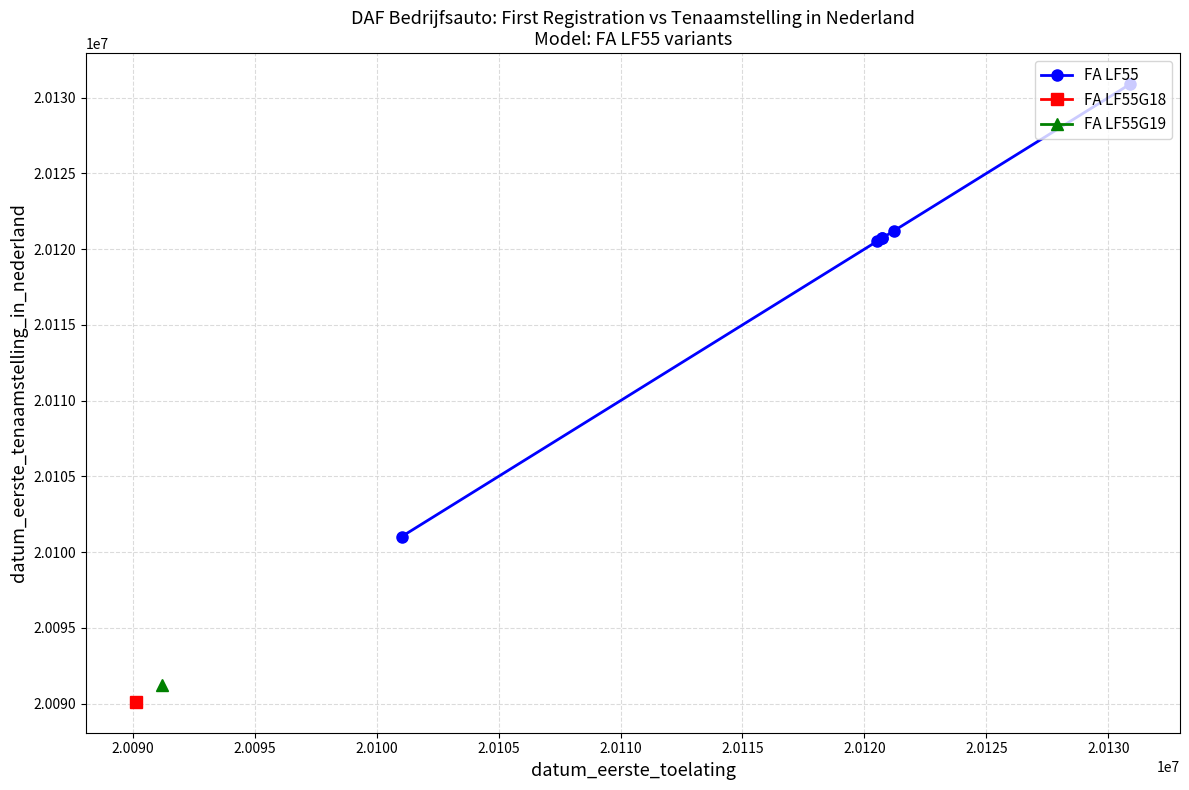

True or false: the data has more than 1 interior local peaks.

False